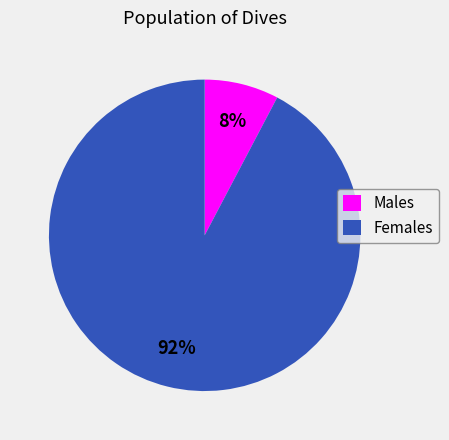

Which has a higher value, Females or Males?

Females